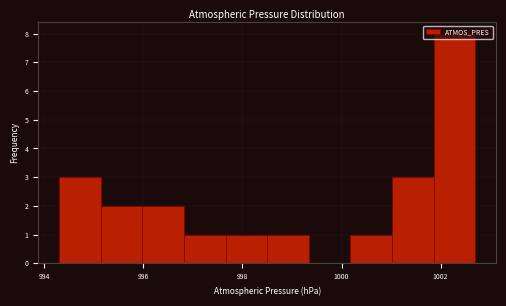

Which range on the x-axis has the tallest bar?

1001.86 to 1002.70